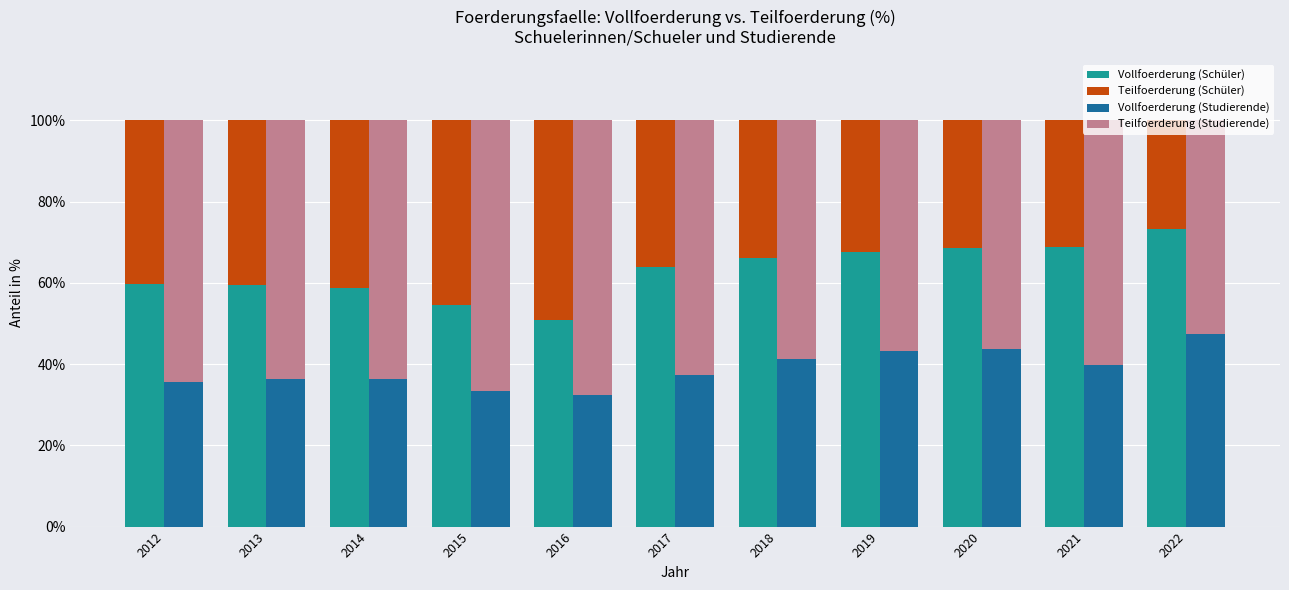

Reading right to left, list all the values displayed in this chart.

Vollfoerderung (Schüler): 2022=73.2	2021=68.8	2020=68.5	2019=67.7	2018=66.1	2017=63.8	2016=50.8	2015=54.6	2014=58.7	2013=59.6	2012=59.8
Teilfoerderung (Schüler): 2022=26.8	2021=31.2	2020=31.5	2019=32.3	2018=33.9	2017=36.2	2016=49.2	2015=45.4	2014=41.3	2013=40.4	2012=40.2
Vollfoerderung (Studierende): 2022=47.5	2021=39.9	2020=43.8	2019=43.2	2018=41.3	2017=37.4	2016=32.4	2015=33.3	2014=36.3	2013=36.4	2012=35.6
Teilfoerderung (Studierende): 2022=52.5	2021=60.1	2020=56.2	2019=56.8	2018=58.7	2017=62.6	2016=67.6	2015=66.7	2014=63.7	2013=63.6	2012=64.4